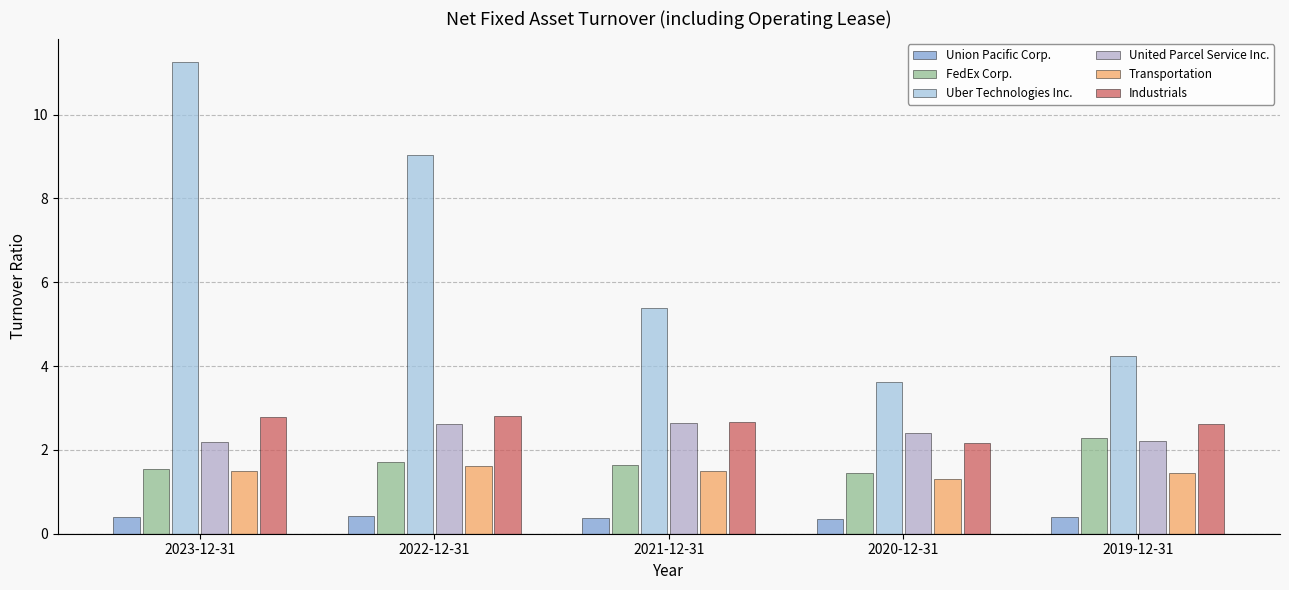

At how many categories does at least one series exceed 6?

2